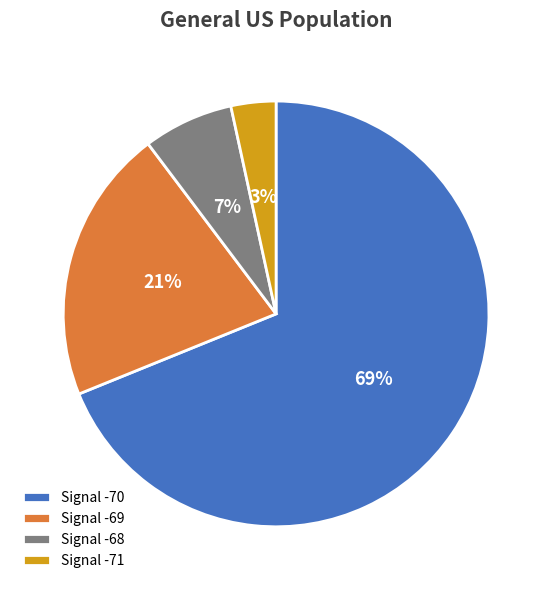

How many slices are in this pie chart?

4